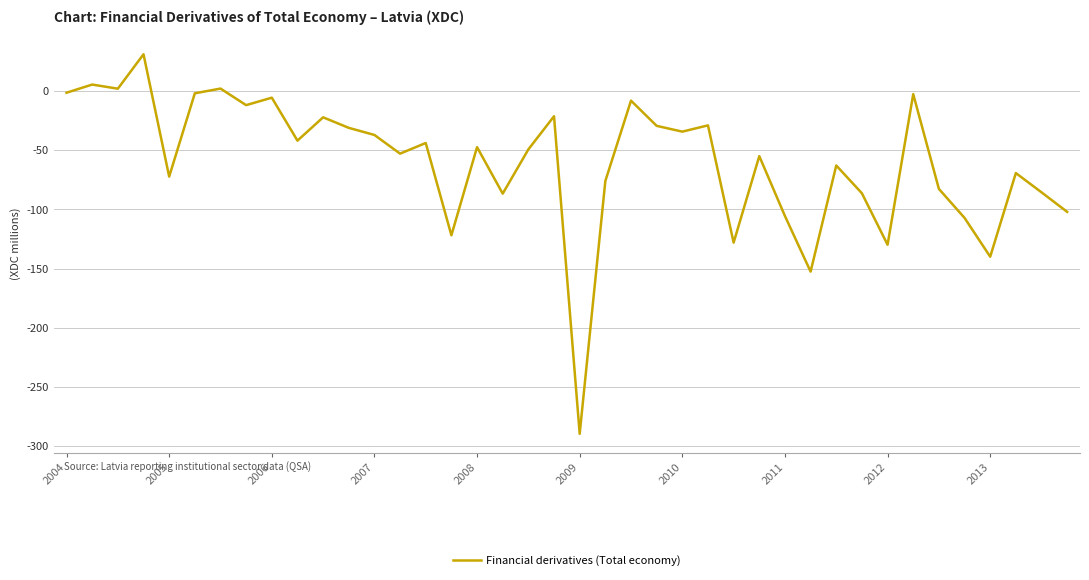

What is the minimum value shown in the chart?

-289.7